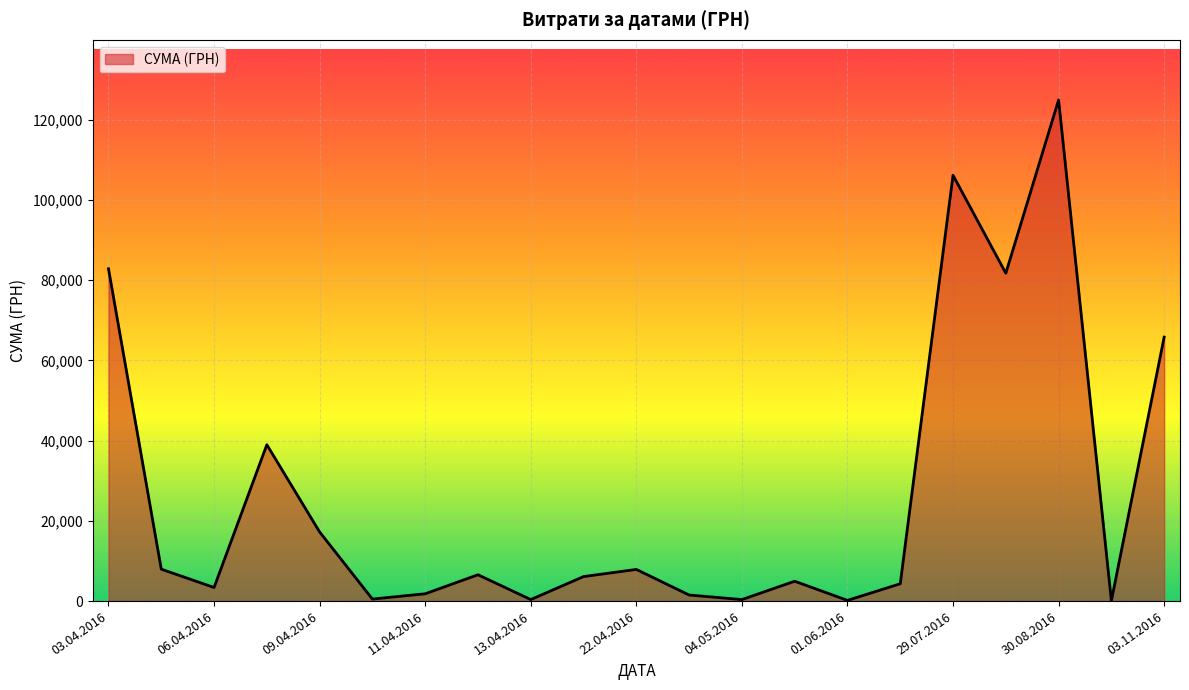

What is the greatest value displayed?

124904.8